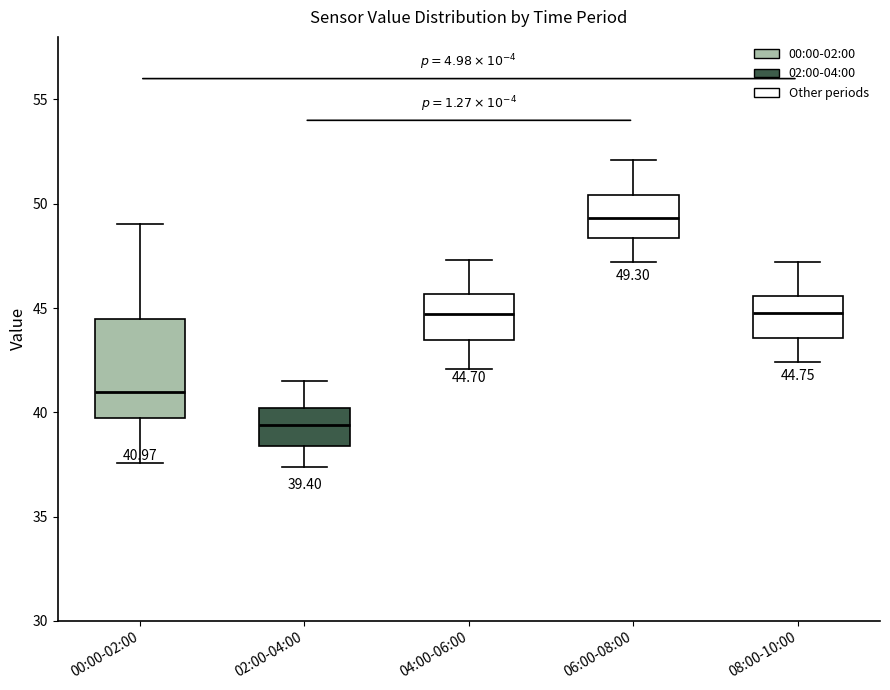

Which box has the highest median line?

06:00-08:00